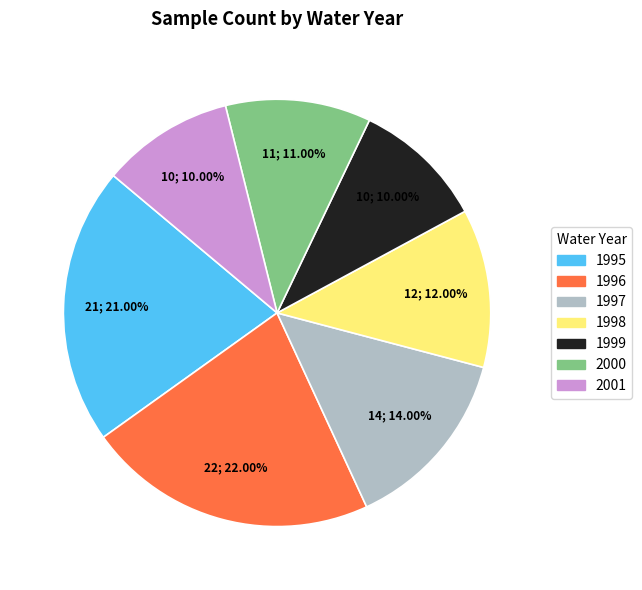

Does 2001 represent more than half of the total?

No